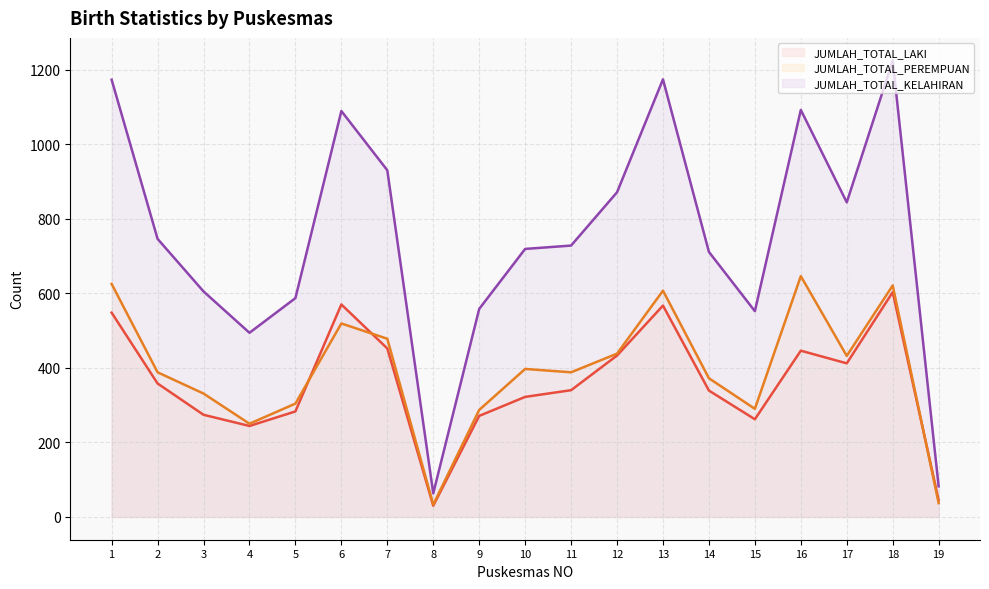

True or false: JUMLAH_TOTAL_LAKI and JUMLAH_TOTAL_KELAHIRAN cross at least once.

False